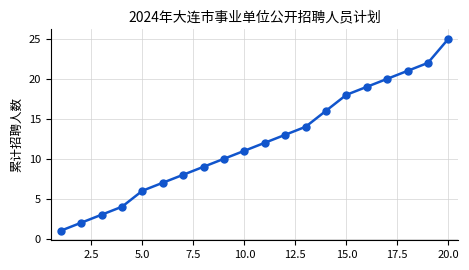

Reading left to right, what are all the values shown in this chart?

1	2	3	4	6	7	8	9	10	11	12	13	14	16	18	19	20	21	22	25